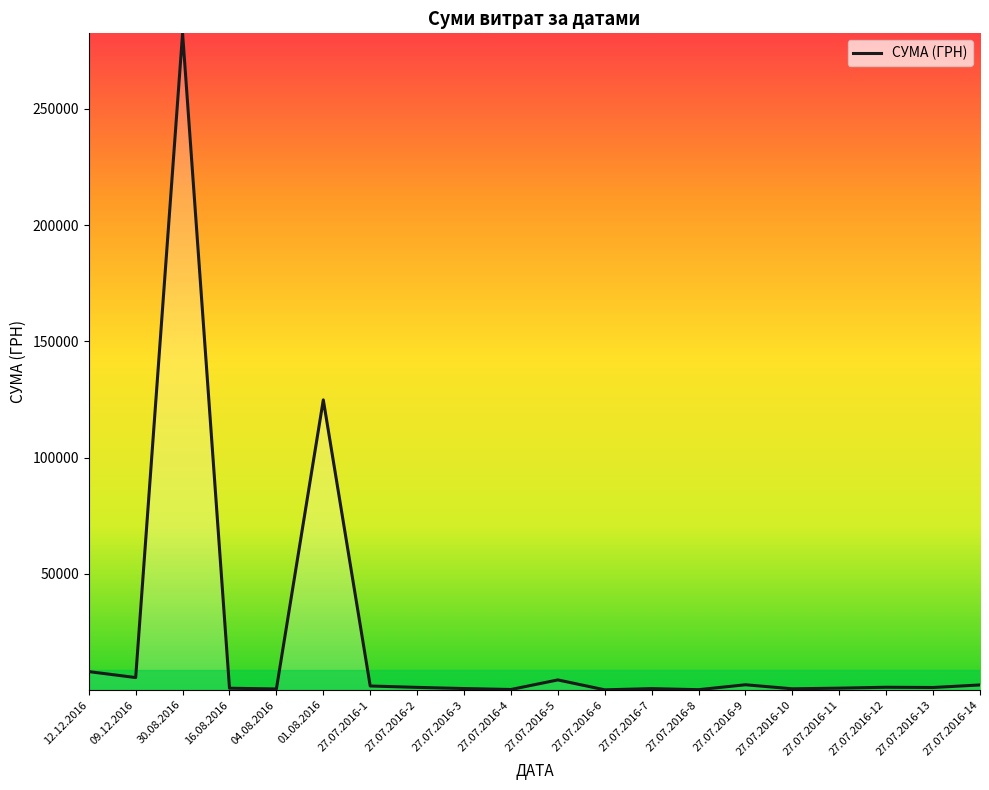

What is the difference between the maximum and minimum values?

282374.1